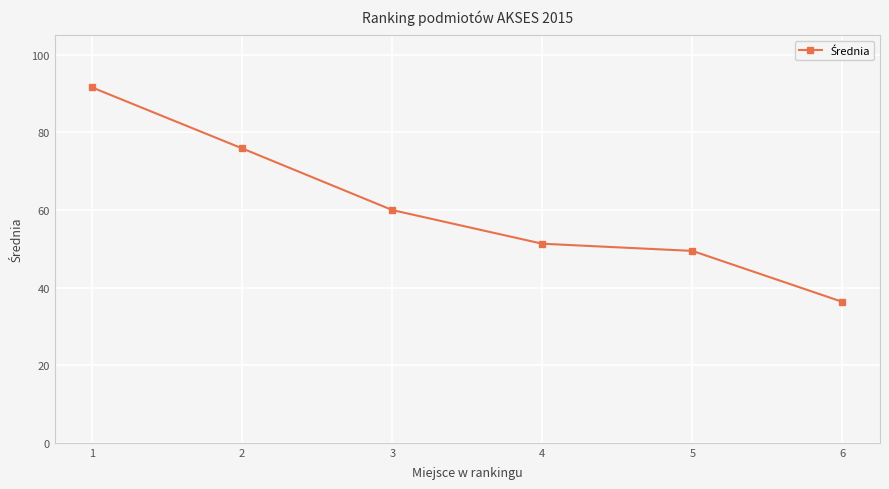

What is the value of the 1st point from the left?

91.6